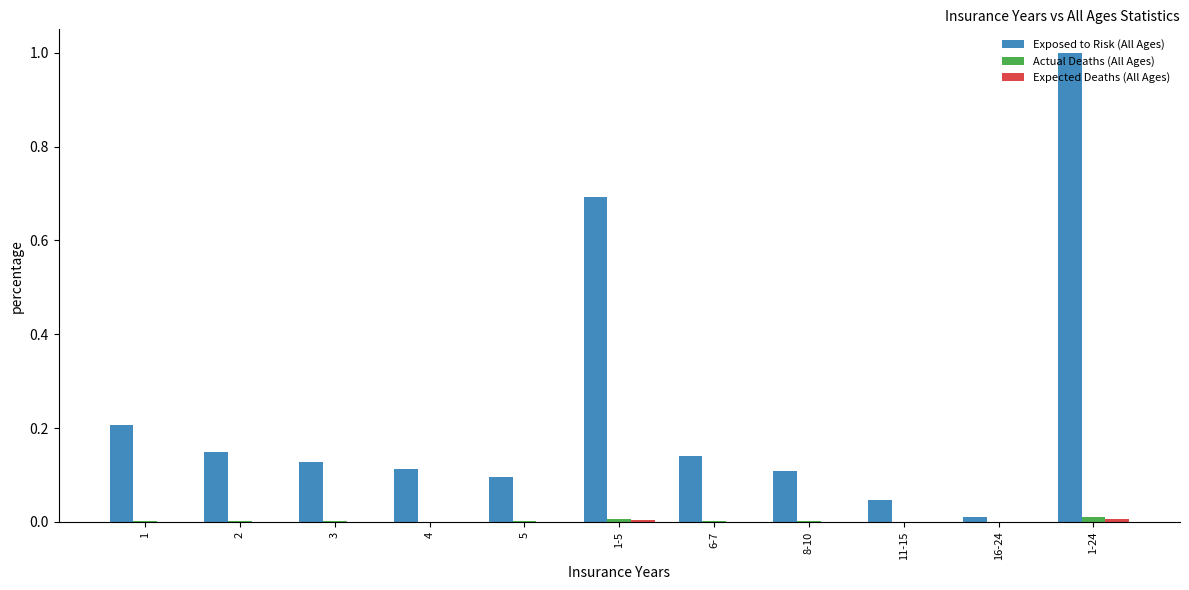

Which series changed the most between 5 and 16-24?

Exposed to Risk (All Ages)